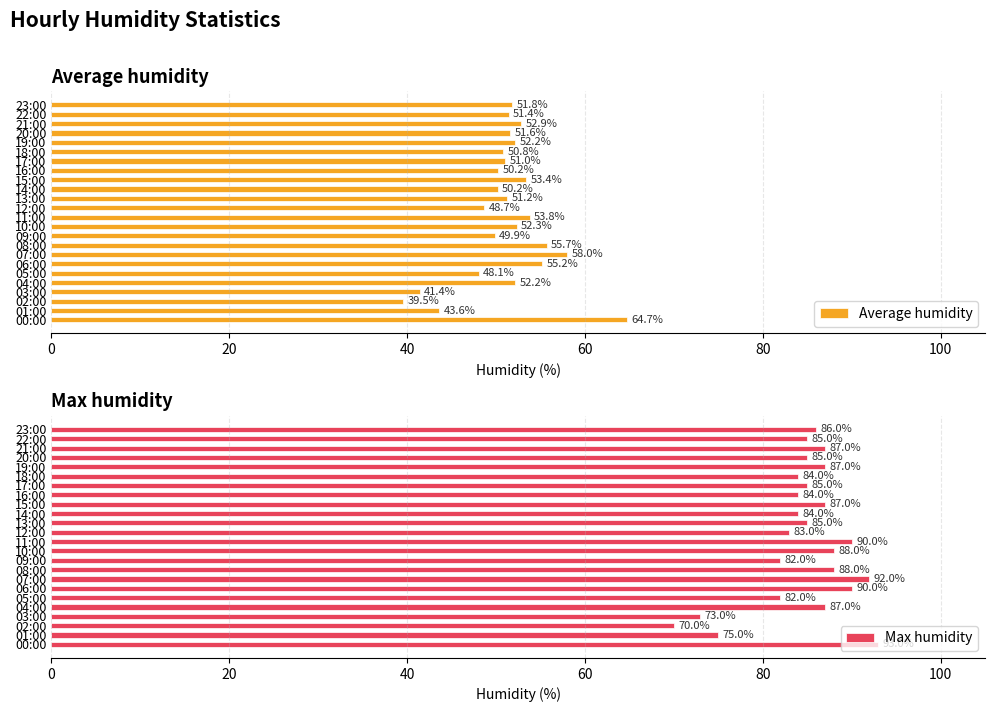

True or false: Max humidity has a value of 92 at 07:00.

True